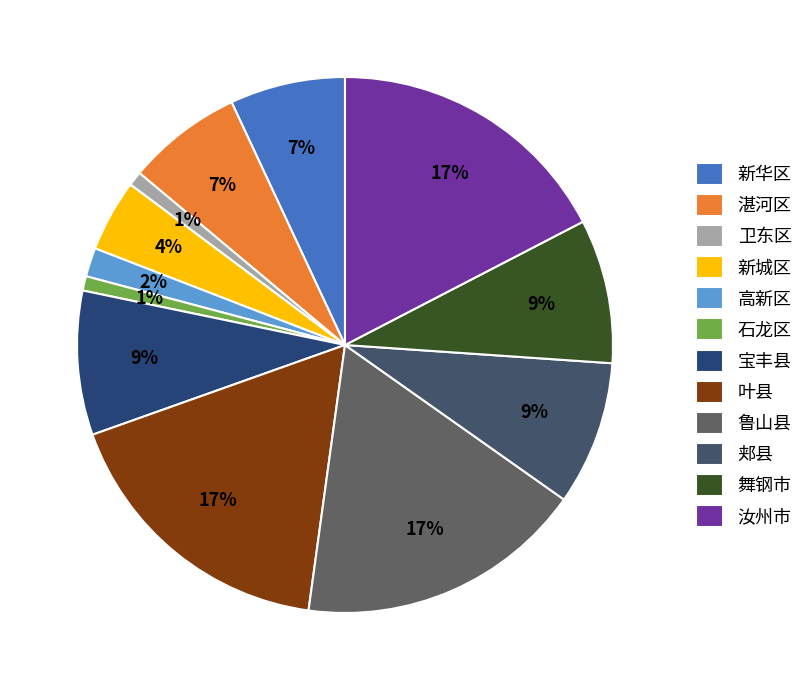

Count the number of slices in the pie.

12